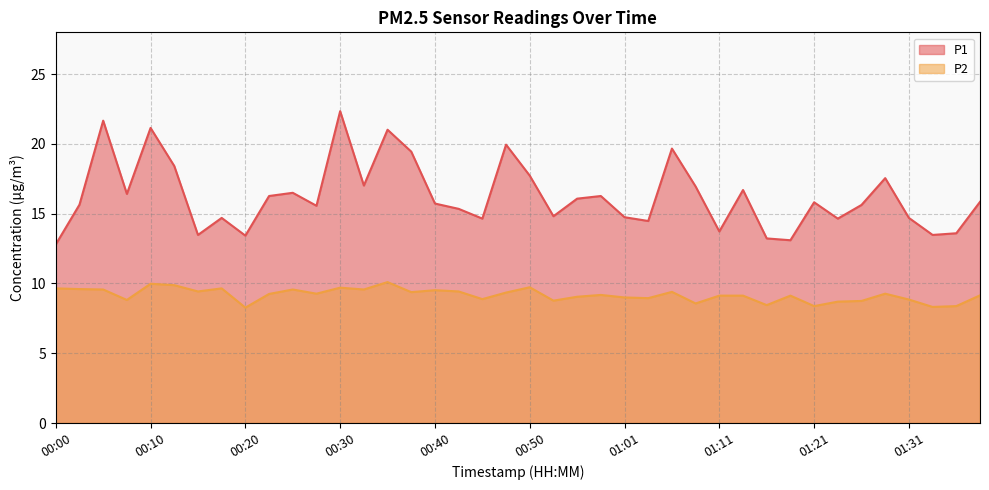

Does the chart display data point markers on the line(s)?

No